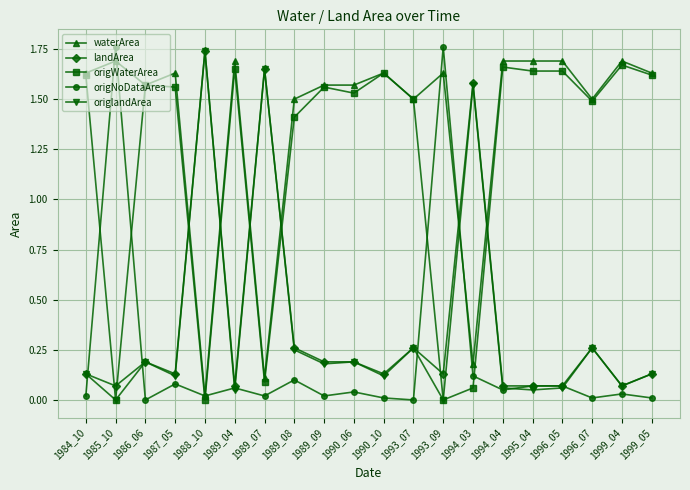

How many origWaterArea values are between 1 and 2?

15